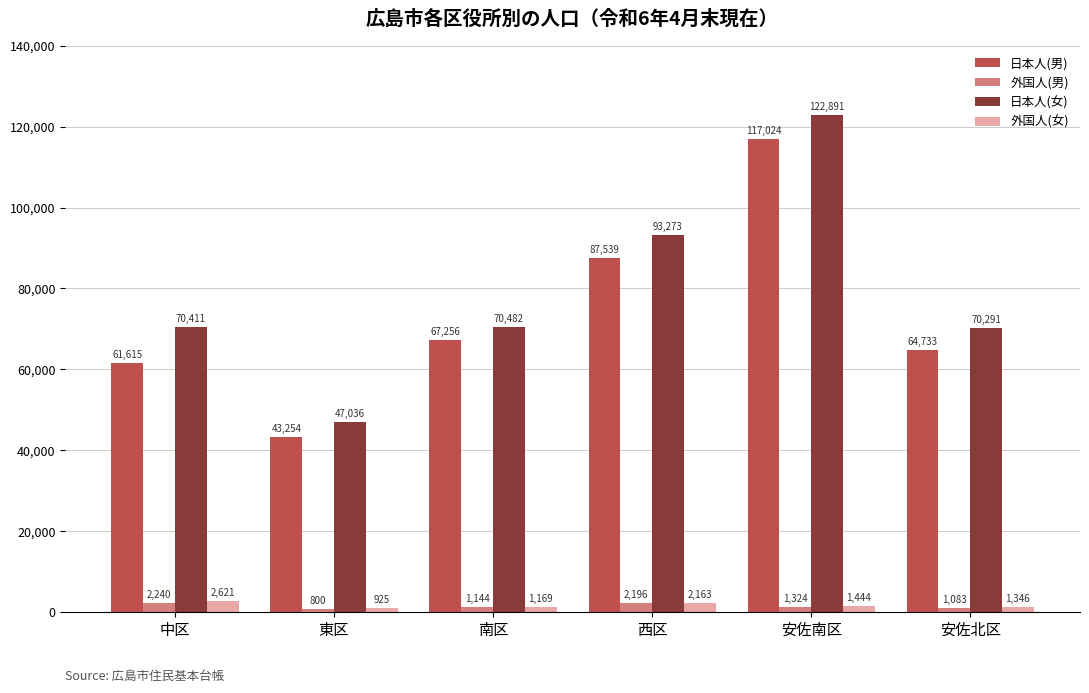

Reading right to left, transcribe all the data shown in this chart.

日本人(男): 安佐北区=64733	安佐南区=117024	西区=87539	南区=67256	東区=43254	中区=61615
外国人(男): 安佐北区=1083	安佐南区=1324	西区=2196	南区=1144	東区=800	中区=2240
日本人(女): 安佐北区=70291	安佐南区=122891	西区=93273	南区=70482	東区=47036	中区=70411
外国人(女): 安佐北区=1346	安佐南区=1444	西区=2163	南区=1169	東区=925	中区=2621